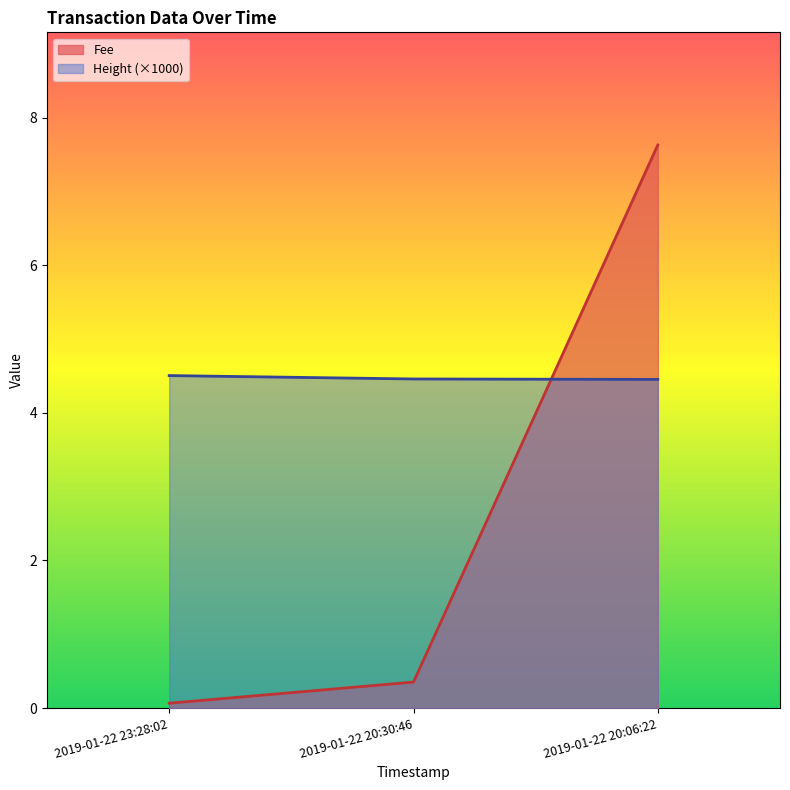

Reading left to right, extract all data points from this chart.

Fee: 0.1	0.4	7.6
Height: 4.5	4.5	4.5